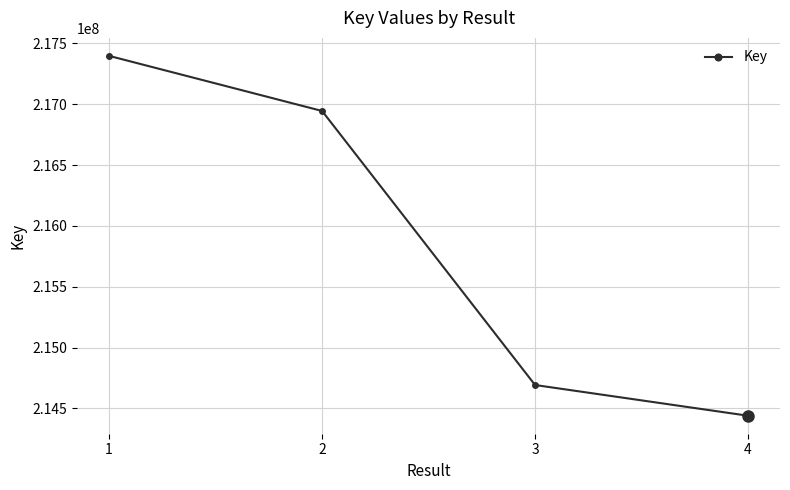

True or false: there are more than 2 points higher than both neighbors.

False